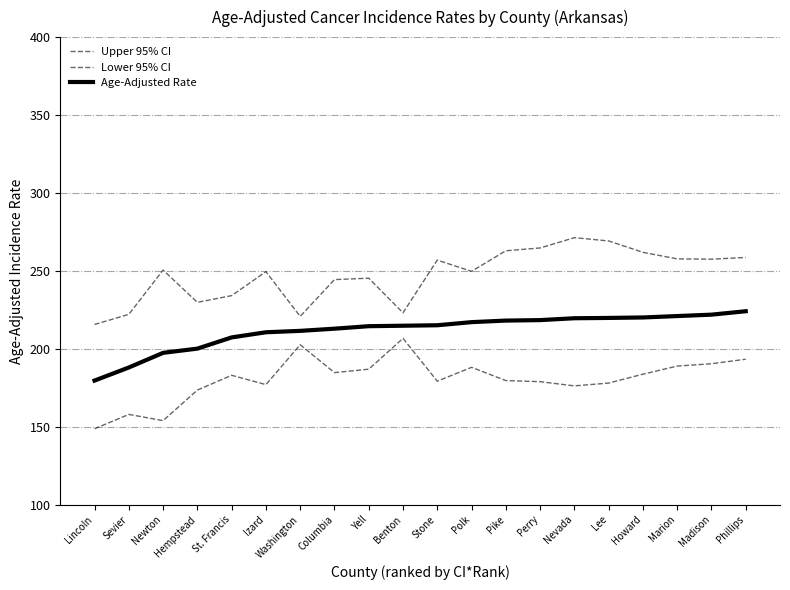

Reading right to left, transcribe all the data shown in this chart.

Upper 95% CI: Phillips=258.6	Madison=257.5	Marion=257.7	Howard=261.9	Lee=269.2	Nevada=271.3	Perry=264.7	Pike=262.9	Polk=249.7	Stone=256.9	Benton=223.1	Yell=245.3	Columbia=244.4	Washington=220.8	Izard=249.5	St. Francis=234.1	Hempstead=229.8	Newton=250.5	Sevier=222.1	Lincoln=215.6
Lower 95% CI: Phillips=193.3	Madison=190.4	Marion=188.9	Howard=183.7	Lee=178.0	Nevada=176.2	Perry=178.9	Pike=179.6	Polk=188.1	Stone=179.2	Benton=206.7	Yell=186.9	Columbia=184.7	Washington=202.6	Izard=177.0	St. Francis=183.0	Hempstead=173.5	Newton=153.9	Sevier=157.9	Lincoln=148.7
Age-Adjusted Rate: Phillips=224.1	Madison=221.9	Marion=221.0	Howard=220.1	Lee=219.8	Nevada=219.6	Perry=218.4	Pike=218.1	Polk=217.1	Stone=215.1	Benton=214.8	Yell=214.5	Columbia=212.9	Washington=211.5	Izard=210.6	St. Francis=207.3	Hempstead=200.1	Newton=197.4	Sevier=188.0	Lincoln=179.6